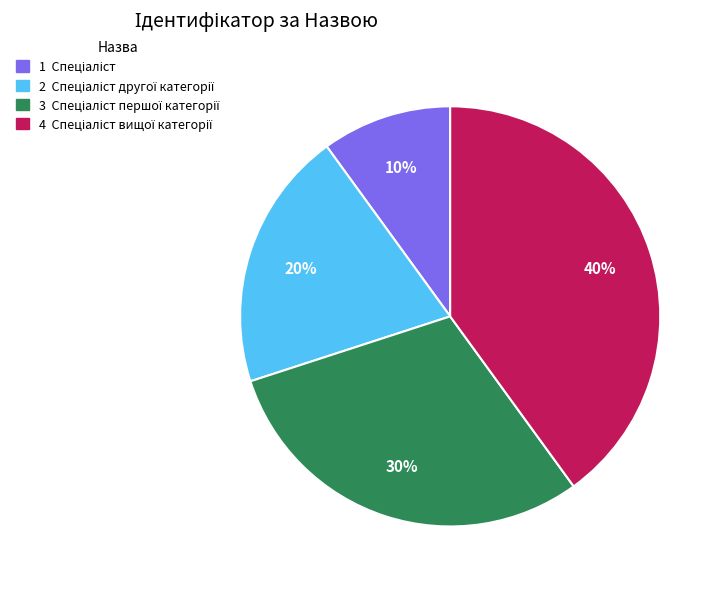

Is there any slice that represents more than half of the pie?

No